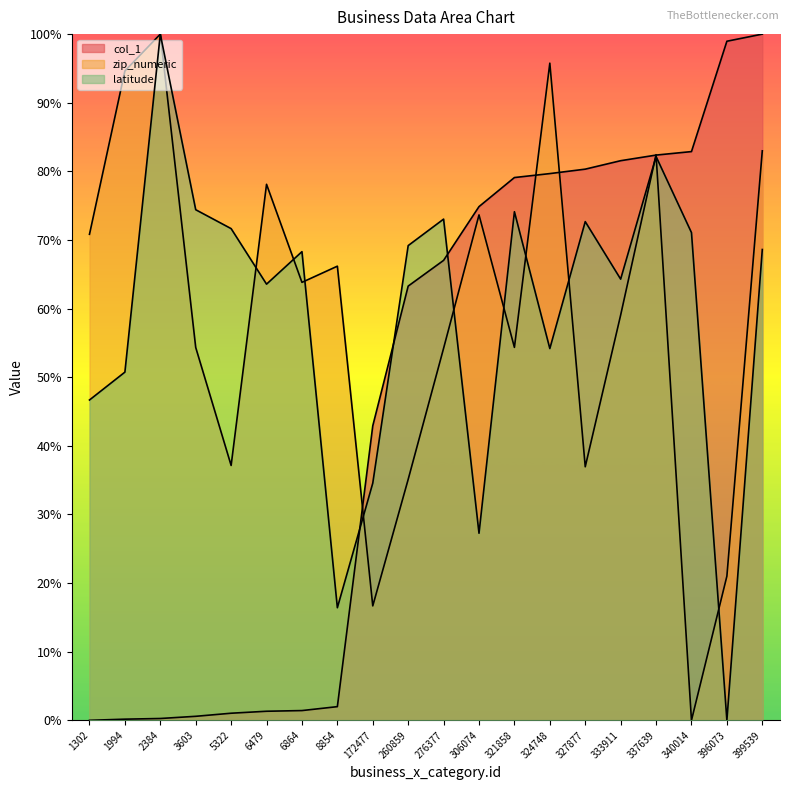

At how many categories does at least one series exceed 7?

20